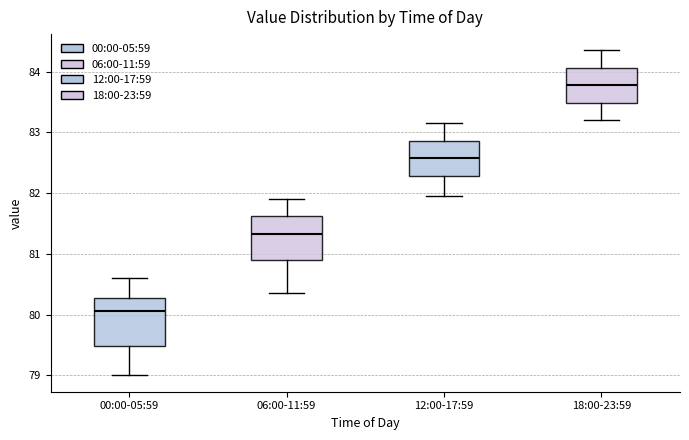

Reading left to right, transcribe this box plot: for each box, give where its median line is, the range the box spans, and where its two whiskers end, as read against the y-axis. The values are not printed on the chart, so give them approximately, as read against the axis.

00:00-05:59: median 80.1, box 79.5 to 80.3, whiskers 79.0 to 80.6
06:00-11:59: median 81.3, box 80.9 to 81.6, whiskers 80.4 to 81.9
12:00-17:59: median 82.6, box 82.3 to 82.9, whiskers 82.0 to 83.2
18:00-23:59: median 83.8, box 83.5 to 84.1, whiskers 83.2 to 84.4